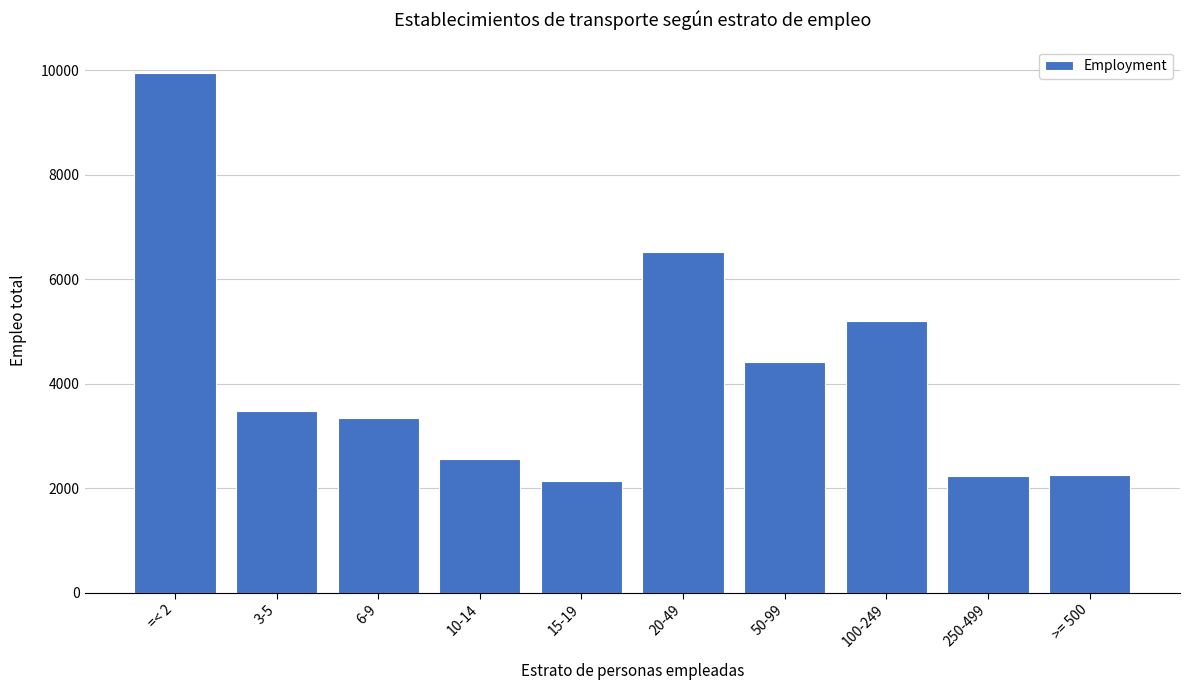

What is the average value?

4211